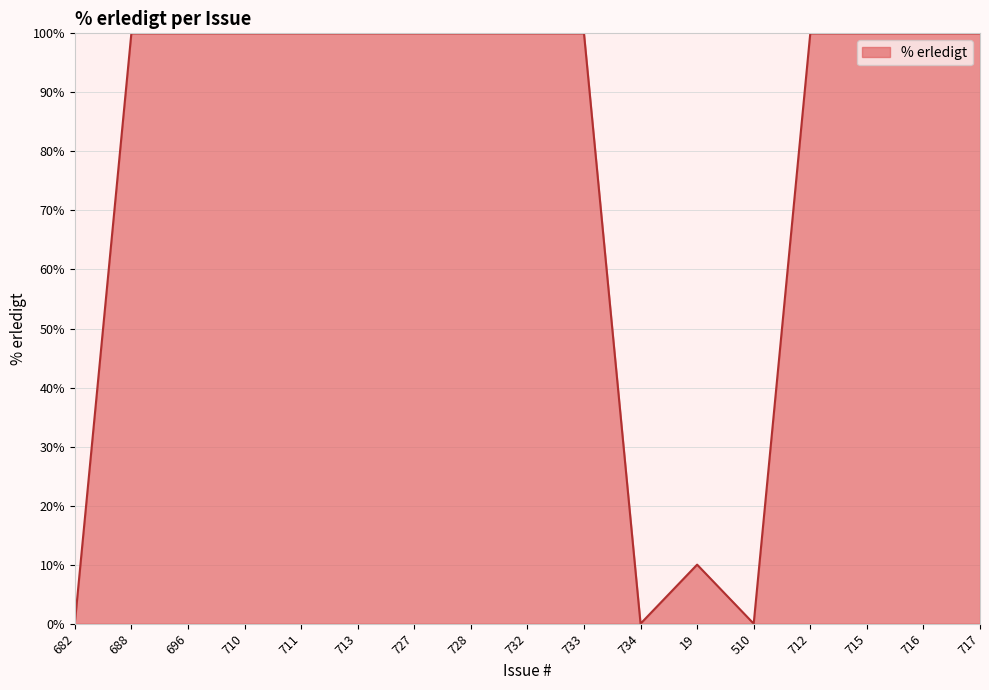

The value at 727 is 100. True or false?

True